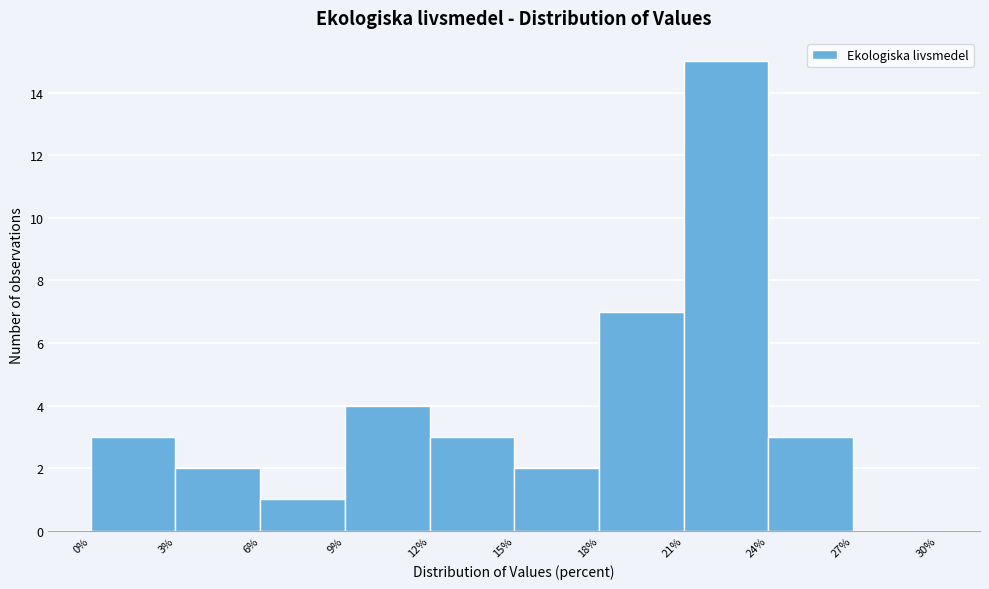

Which range on the x-axis has the tallest bar?

21% to 24%